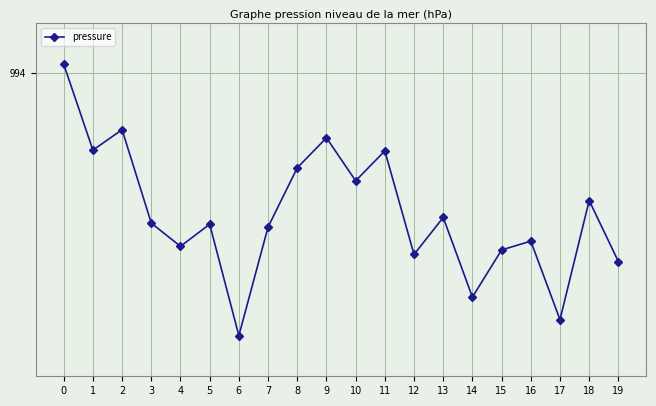

Approximately how many times larger is the value at 3 compared to 12?

1.0